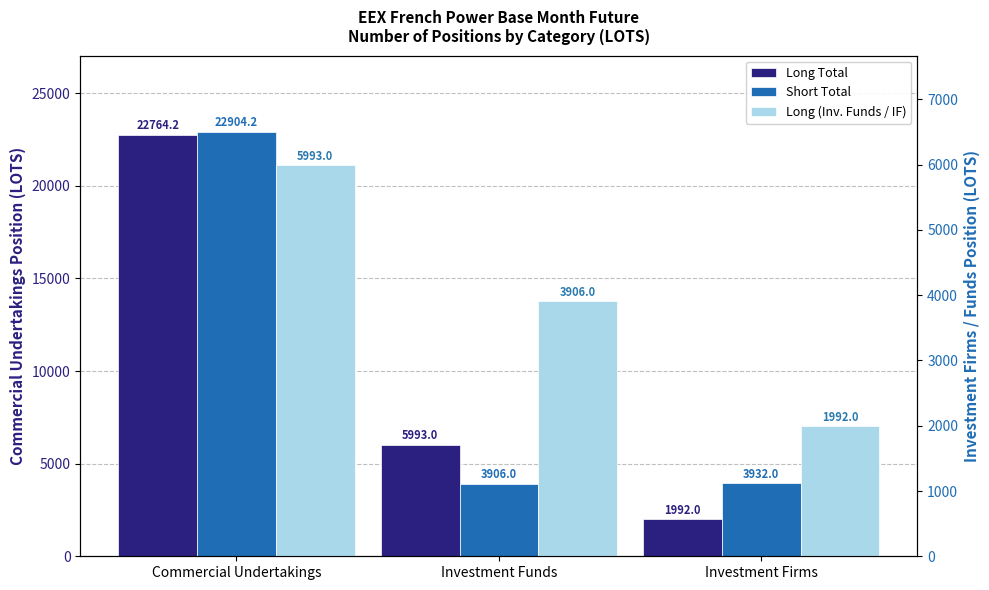

What is the spread (max minus min) of values at Investment Firms?

1940.0